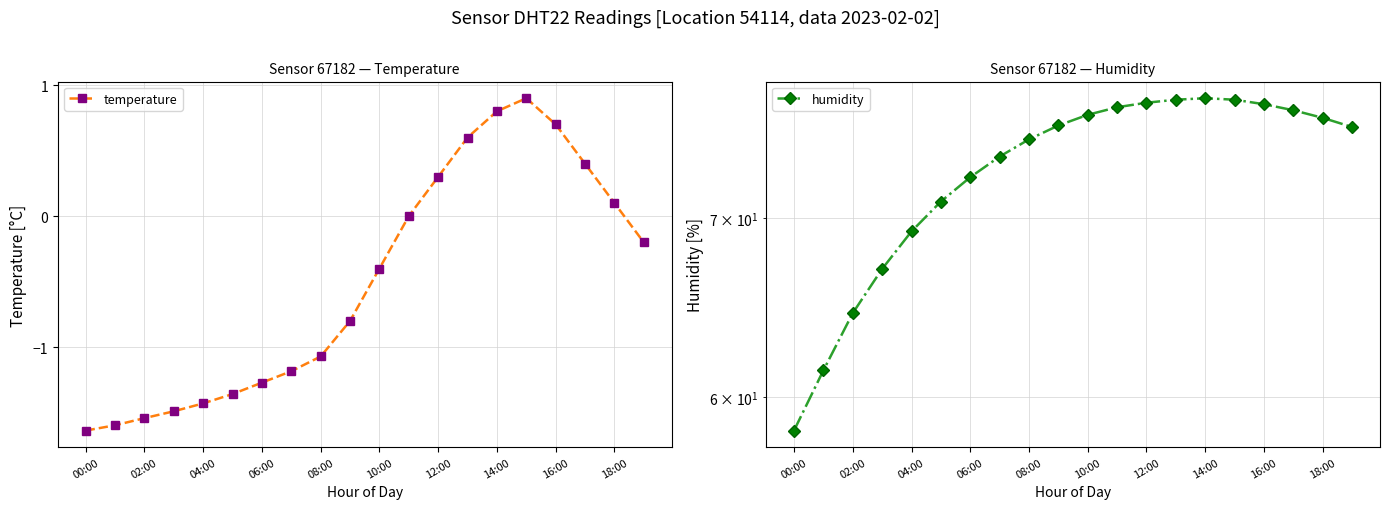

Which series has the largest total across all categories?

humidity